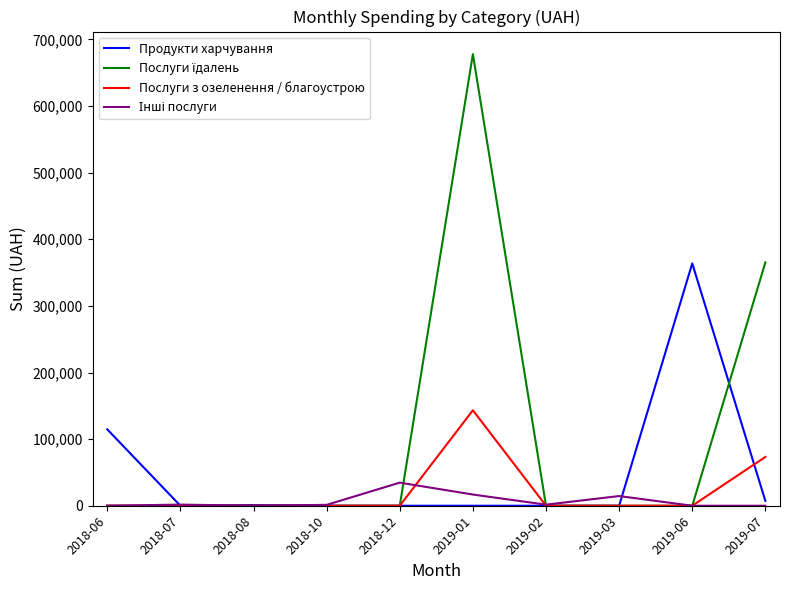

The value of Послуги з озеленення / благоустрою at 2019-02 is 65563.6. True or false?

False